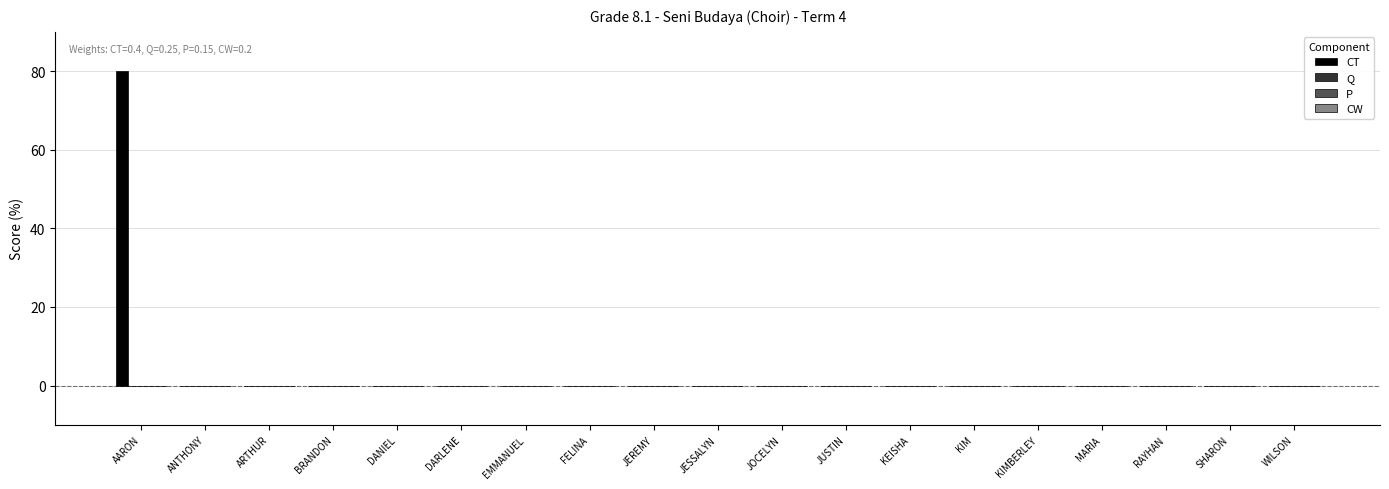

What is the greatest value displayed?

80